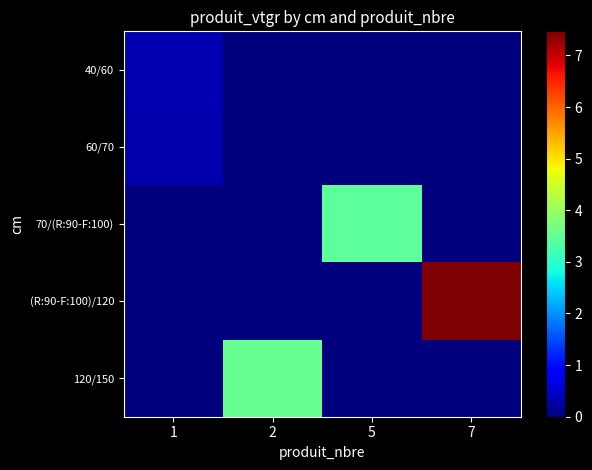

Reading right to left, what are all the values shown in this chart?

40/60: 7=0.0	5=0.0	2=0.0	1=0.3
60/70: 7=0.0	5=0.0	2=0.0	1=0.3
70/(R:90-F:100): 7=0.0	5=3.5	2=0.0	1=0.0
(R:90-F:100)/120: 7=7.5	5=0.0	2=0.0	1=0.0
120/150: 7=0.0	5=0.0	2=3.5	1=0.0